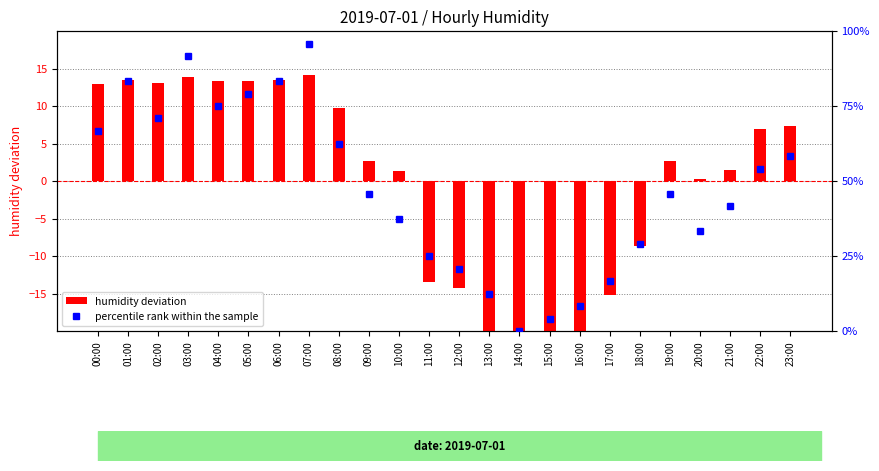

Where does the percentile rank within the sample series first go above 45?

00:00